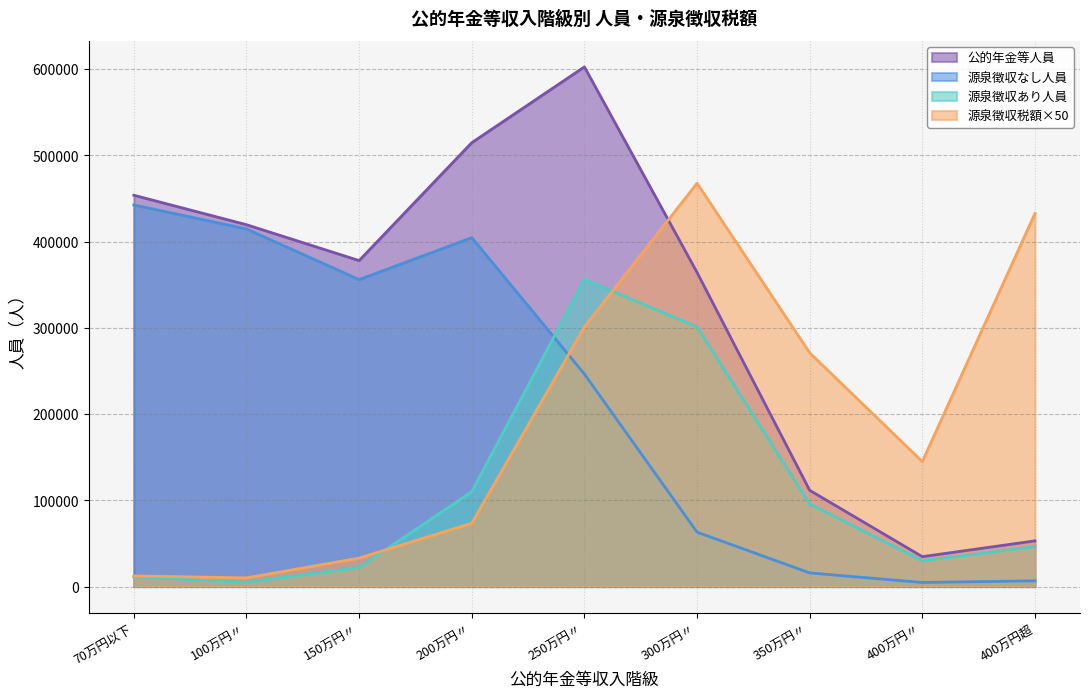

Reading left to right, what are all the values shown in this chart?

源泉徴収なし人員: 442562	414696	355944	404636	246447	63086	15832	4715	6651
源泉徴収あり人員: 11232	4927	22077	110097	356167	301185	95776	29928	46346
公的年金等人員: 453794	419623	378021	514733	602614	364271	111608	34643	52997
源泉徴収税額: 12300	10050	33000	73500	301050	467700	271000	144900	432700